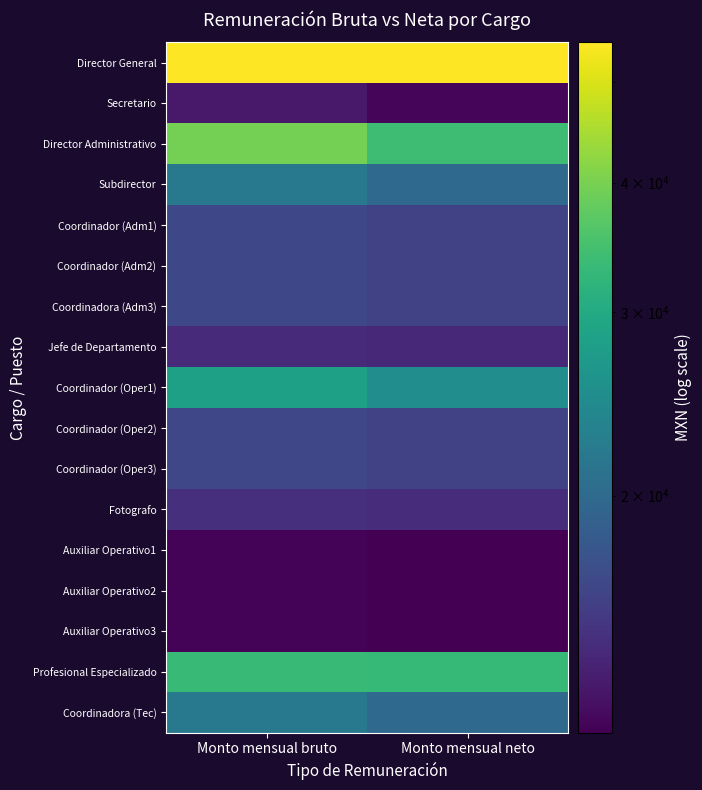

How many categories are shown in the chart?

2